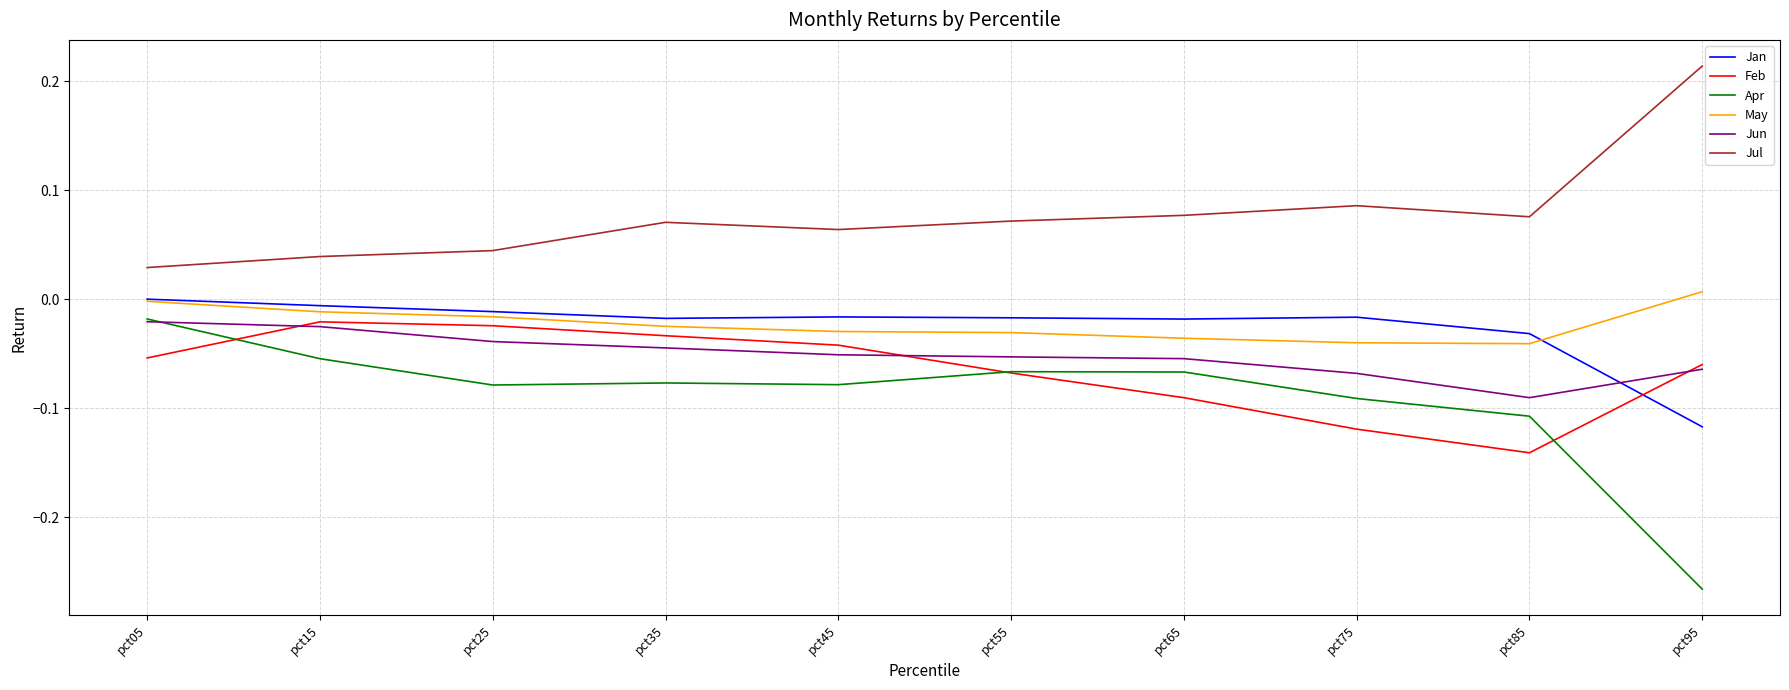

How many Jul values are between 0 and 1?

10